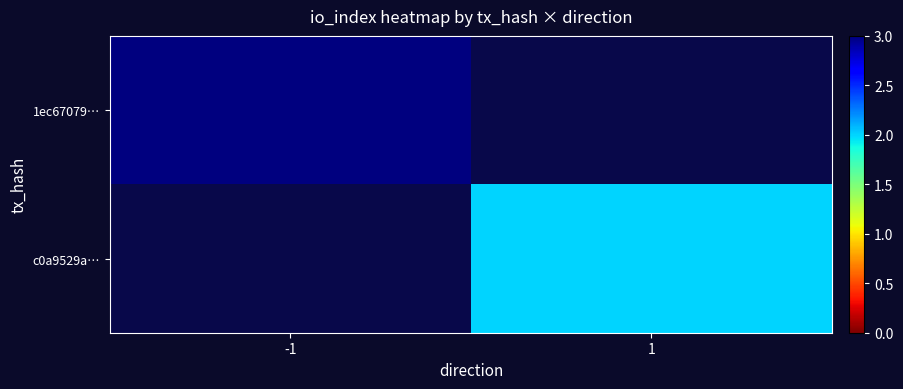

True or false: c0a9529a… has a value of 0.6 at 1.

False